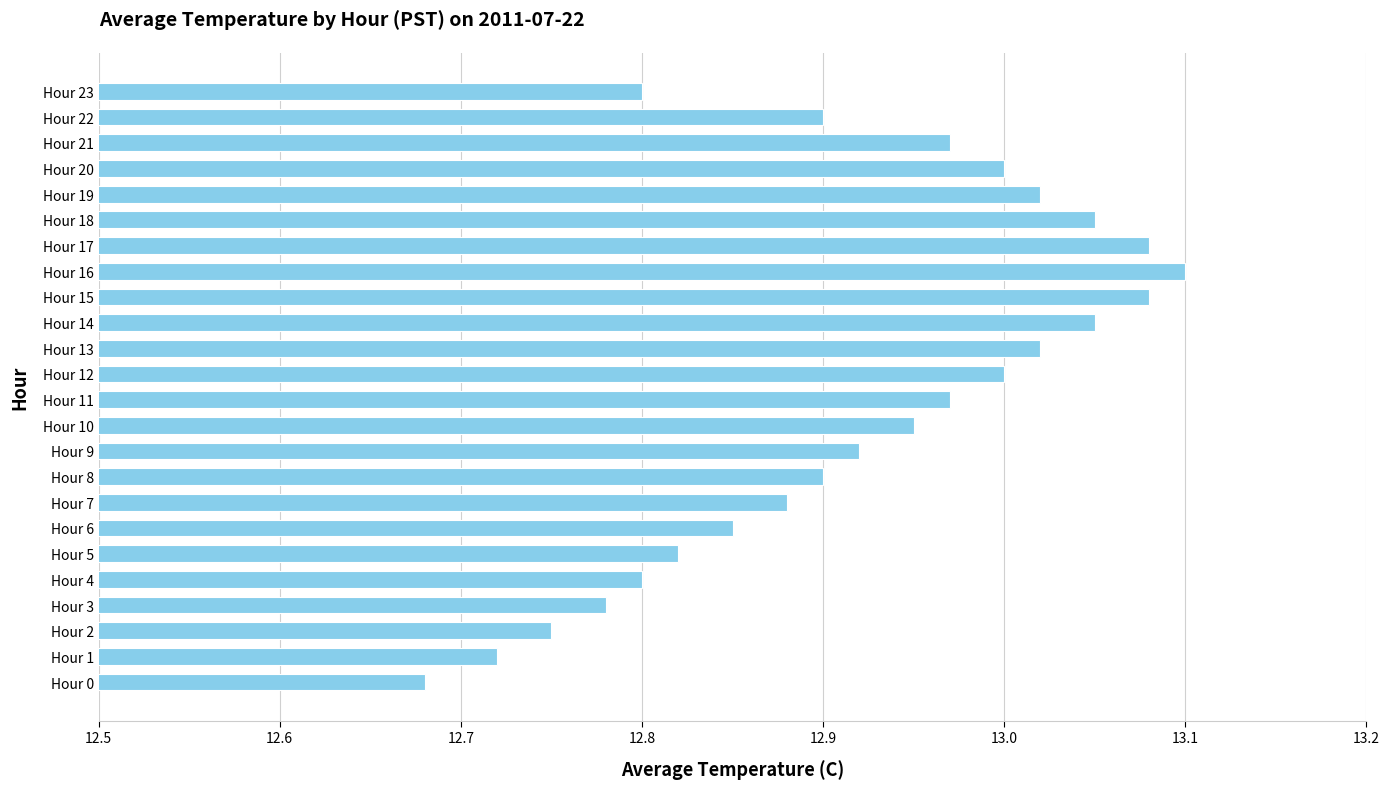

The value at Hour 8 is 12.9. True or false?

True